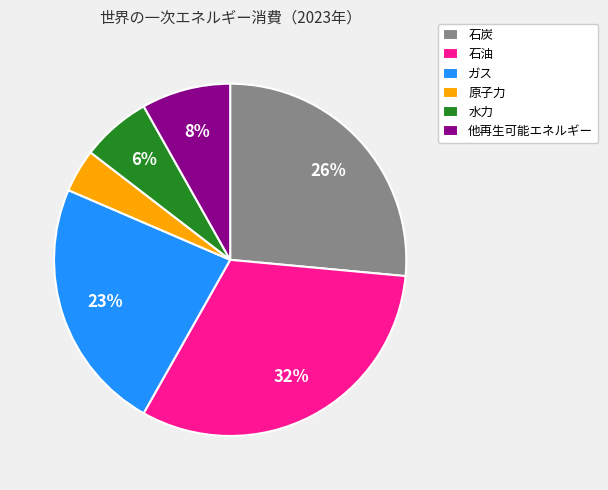

Which category has the smallest portion of the pie?

原子力